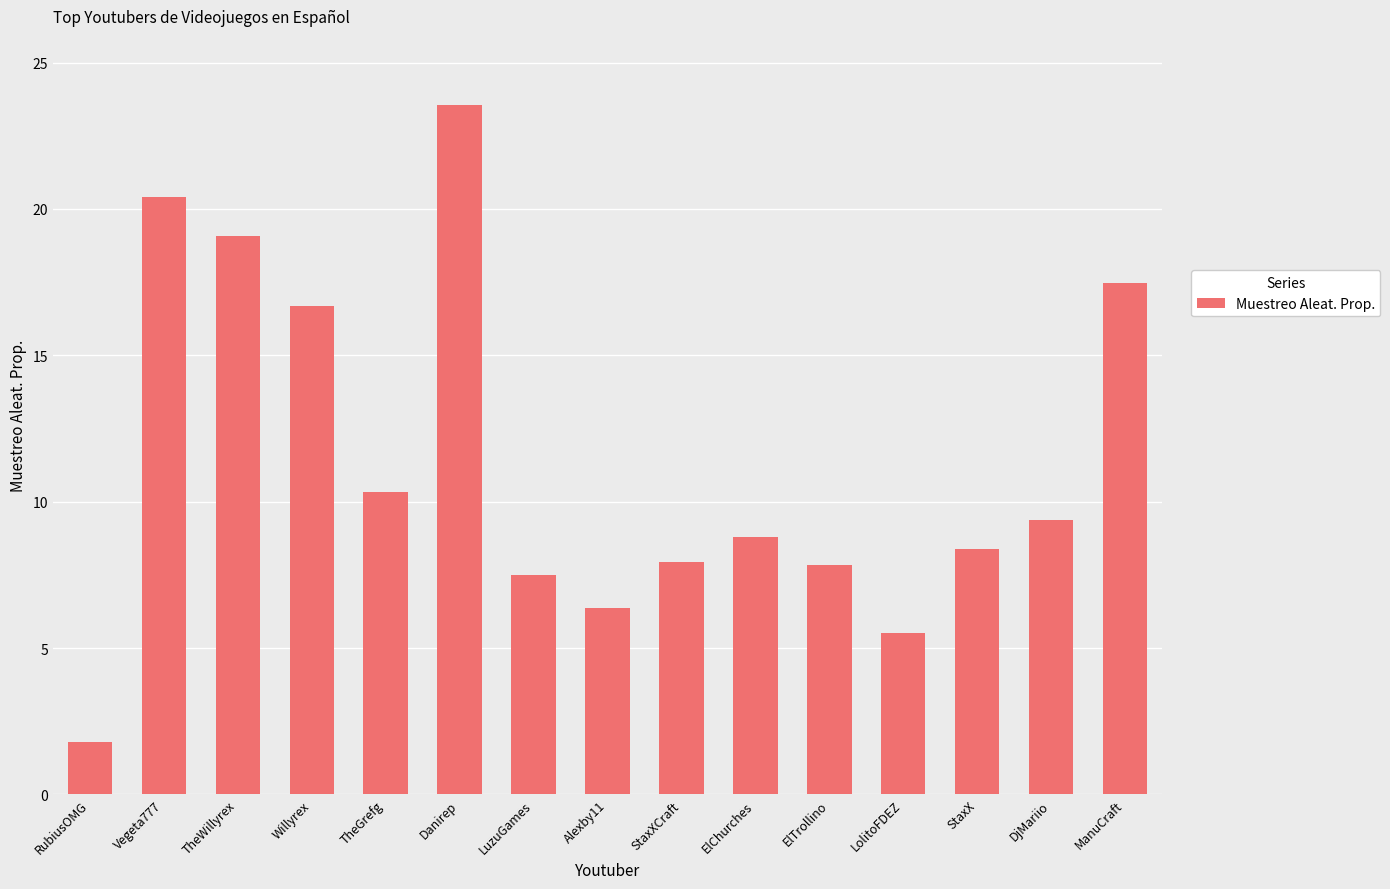

What is the maximum value shown in the chart?

23.6